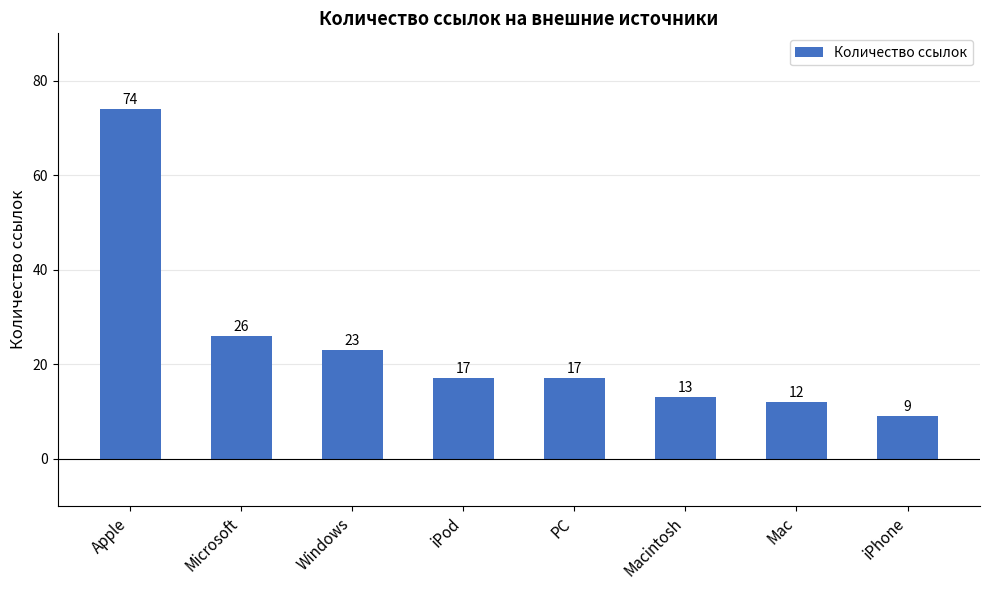

At which category does the chart reach its peak across all series?

Apple